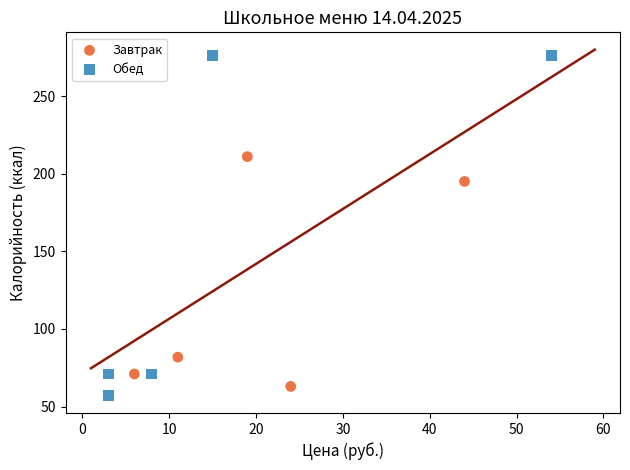

Which series reaches the maximum Y coordinate?

Обед